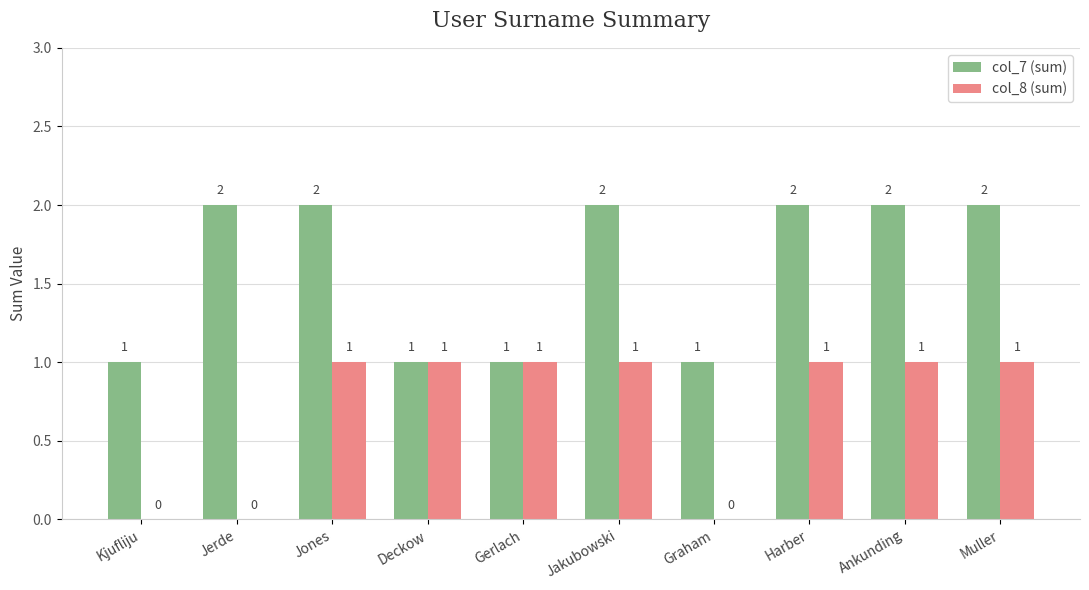

What is the highest value of the col_7 (sum) series?

2